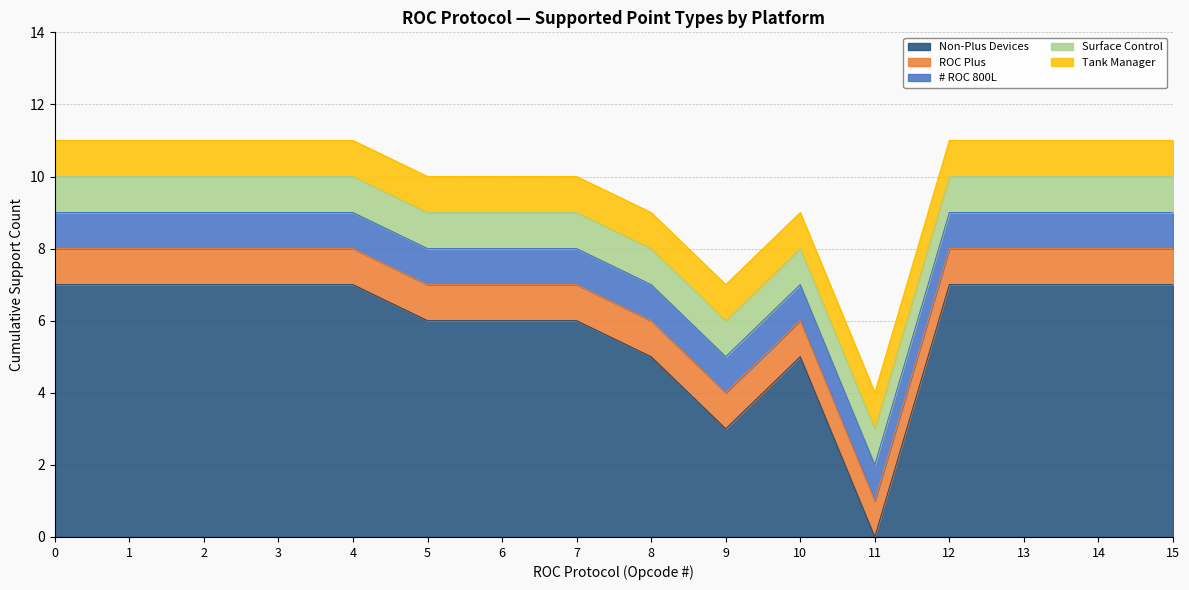

True or false: Tank Manager and ROC Plus intersect in this chart.

False